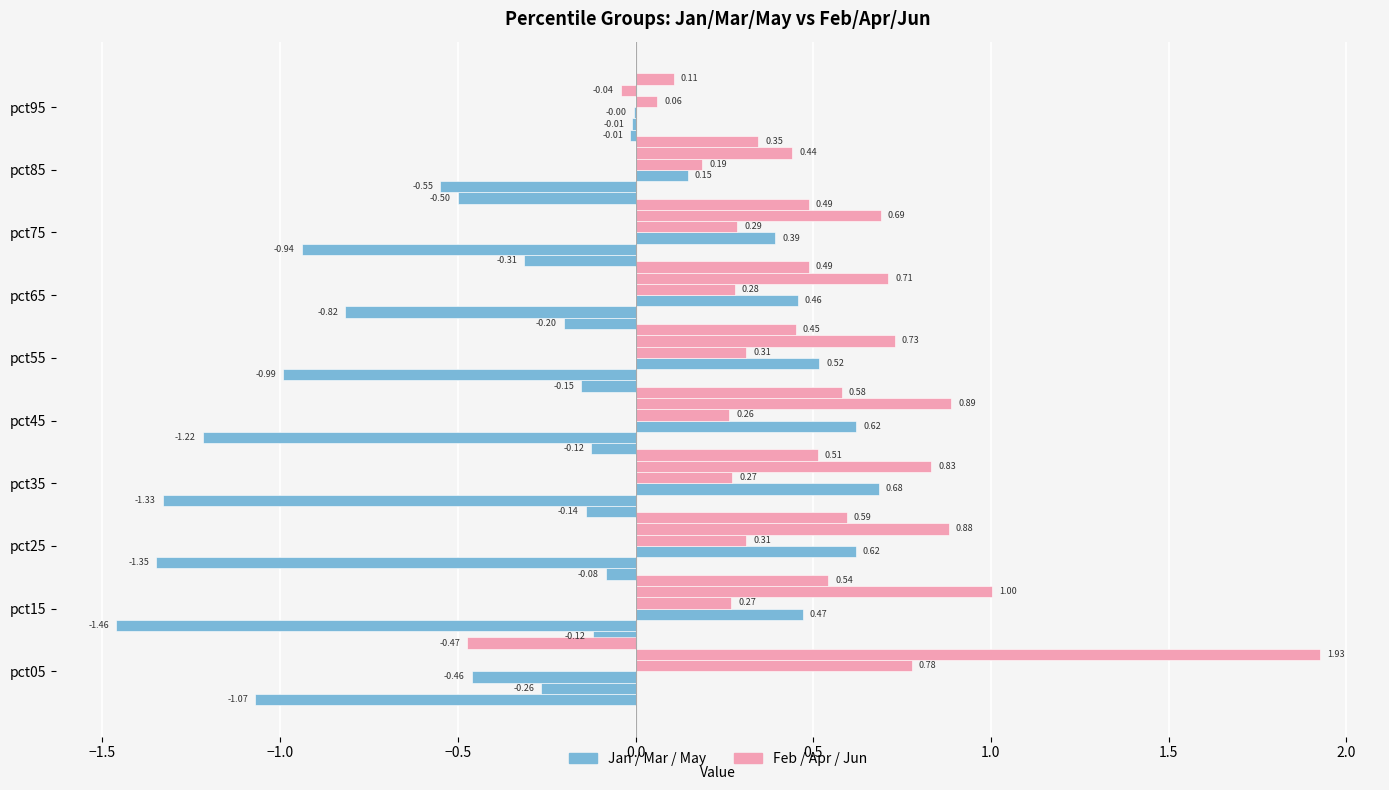

How many groups of bars are there?

10